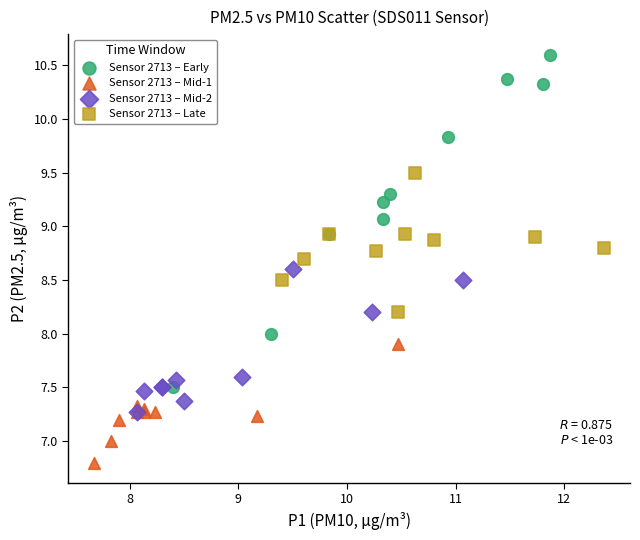

Which series reaches the minimum Y coordinate?

Sensor 2713 – Mid-1